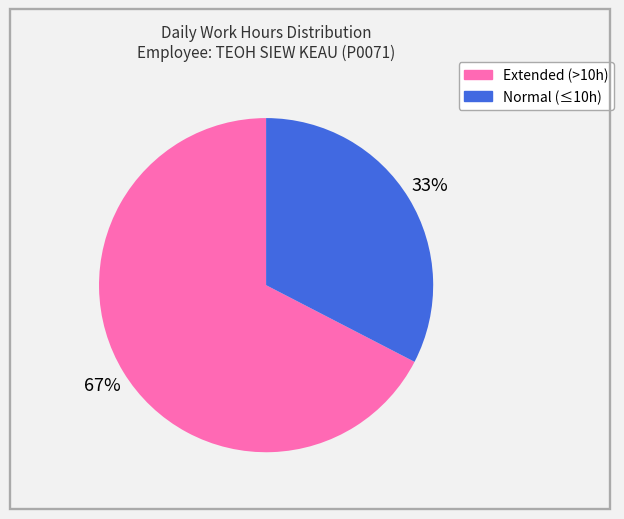

Is there any slice that represents more than half of the pie?

Yes